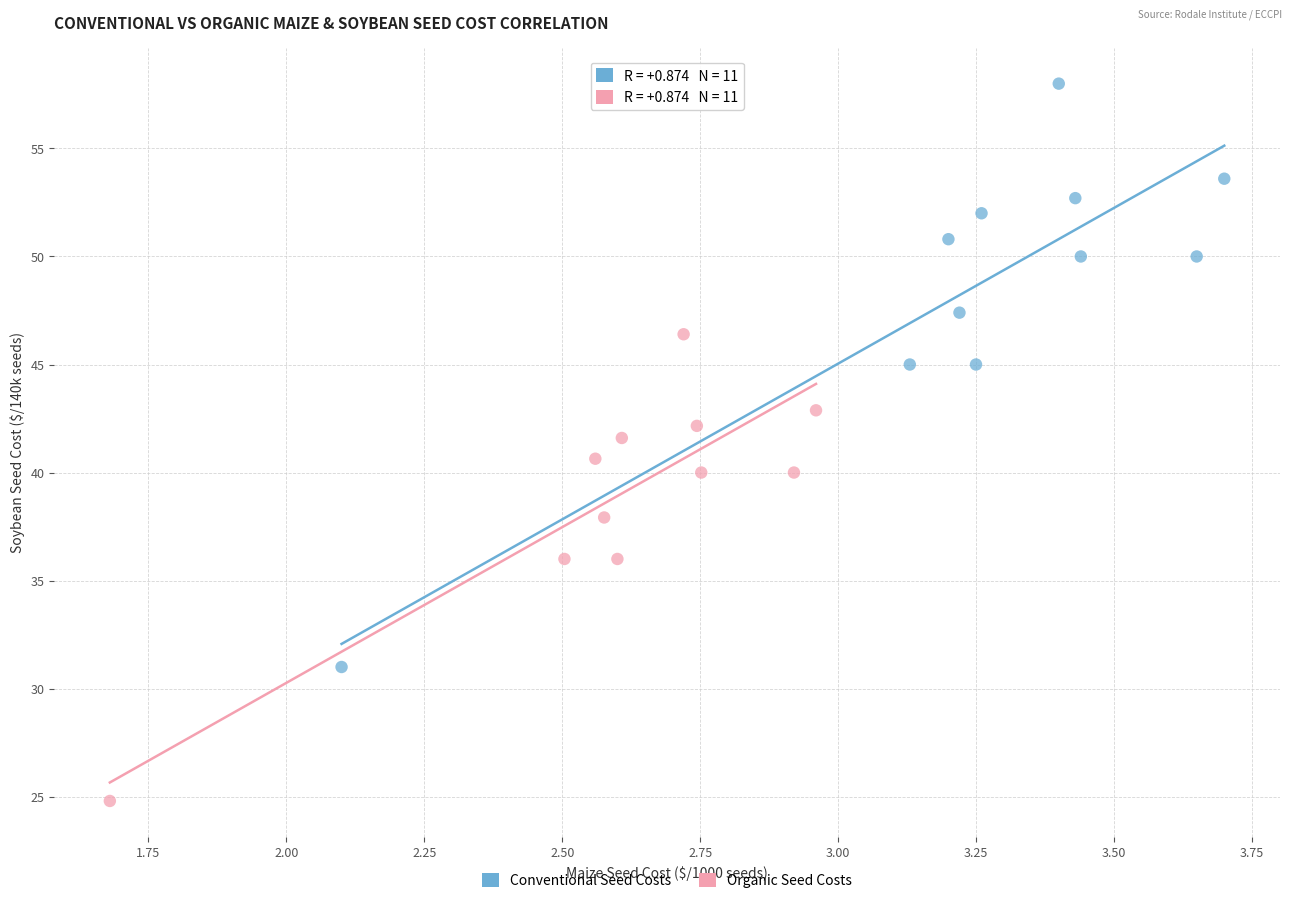

Which series reaches the minimum Y coordinate?

Organic Seed Costs